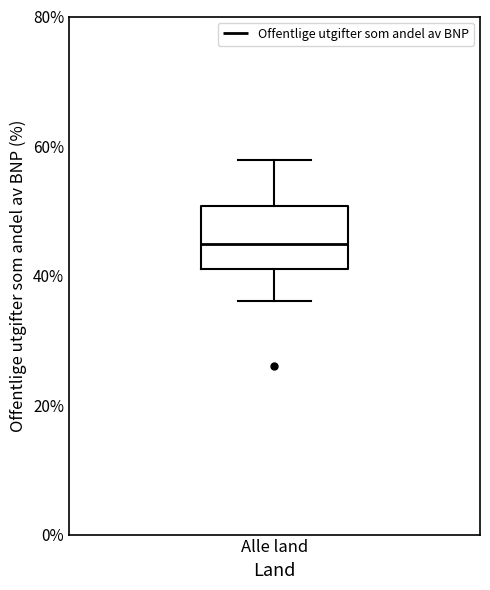

Transcribe this box plot: give where the median line is, the range the box spans, and where the two whiskers end, as read against the y-axis. The values are not printed on the chart, so give them approximately, as read against the axis.

median 44, box 42 to 50, whiskers 36 to 58